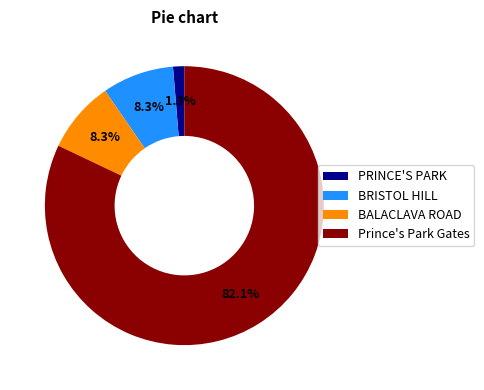

To the nearest percent, what is the difference between the largest and smallest slice percentages?

81%